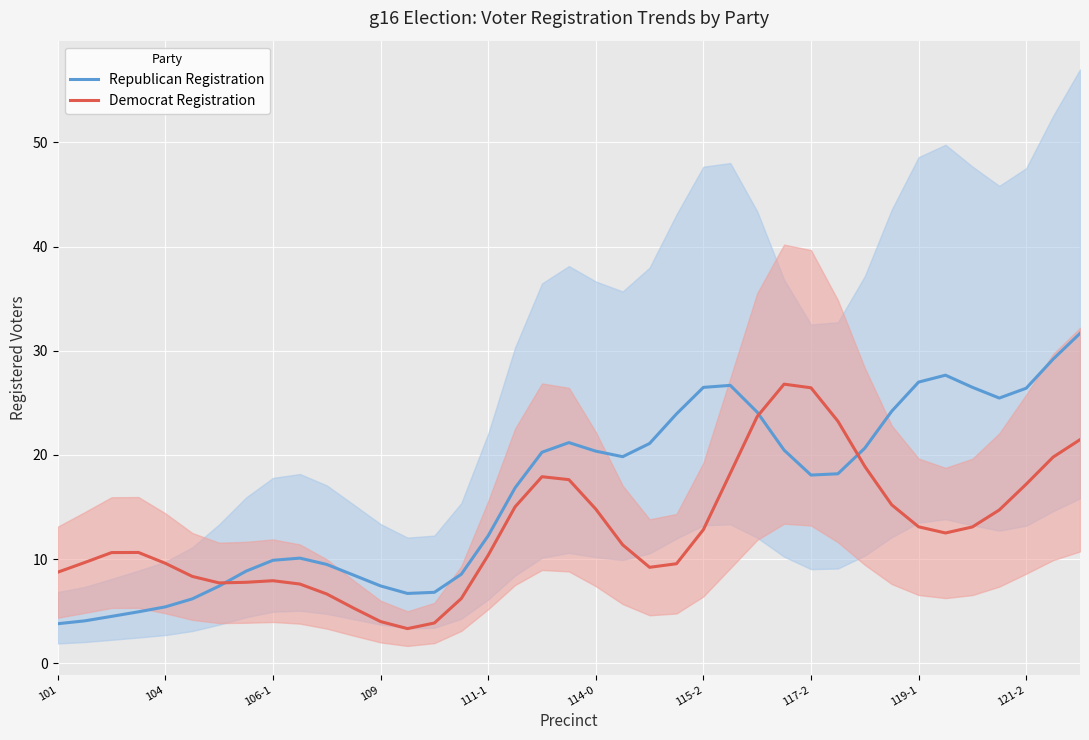

What is the average value of the Republican Registration series?

16.4